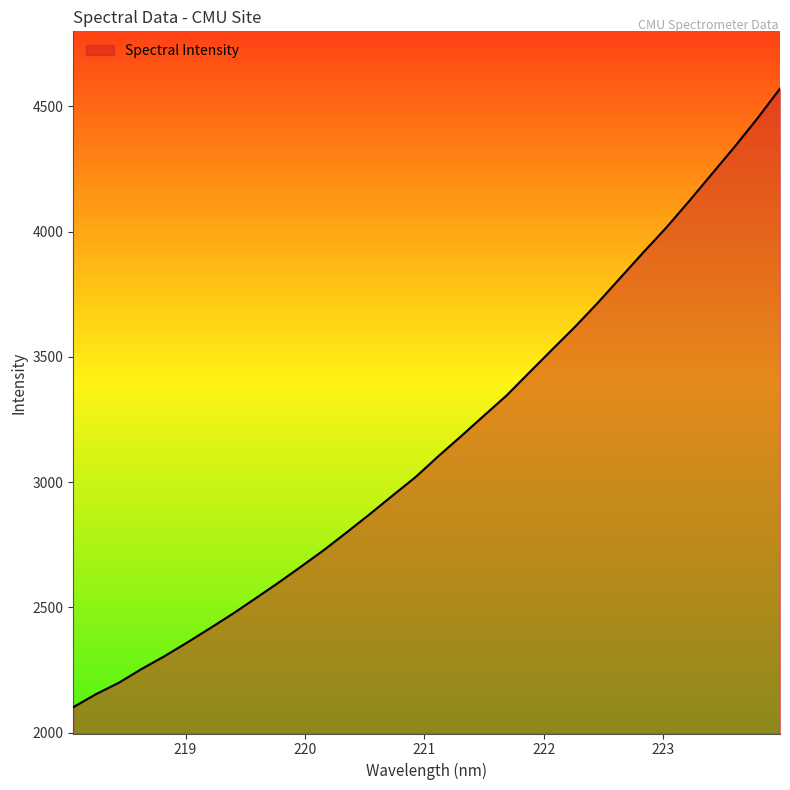

What is the minimum value shown in the chart?

2102.3